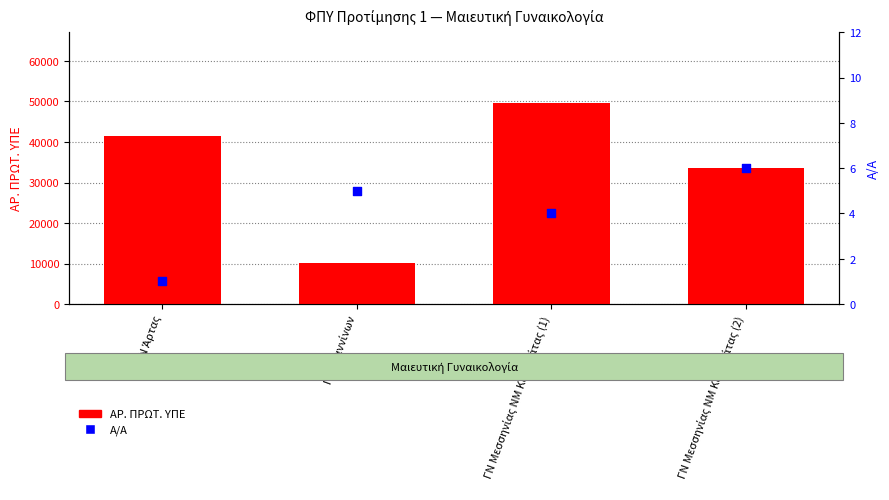

What are all the series names shown in the legend?

ΑΡ. ΠΡΩΤ. ΥΠΕ, Α/Α